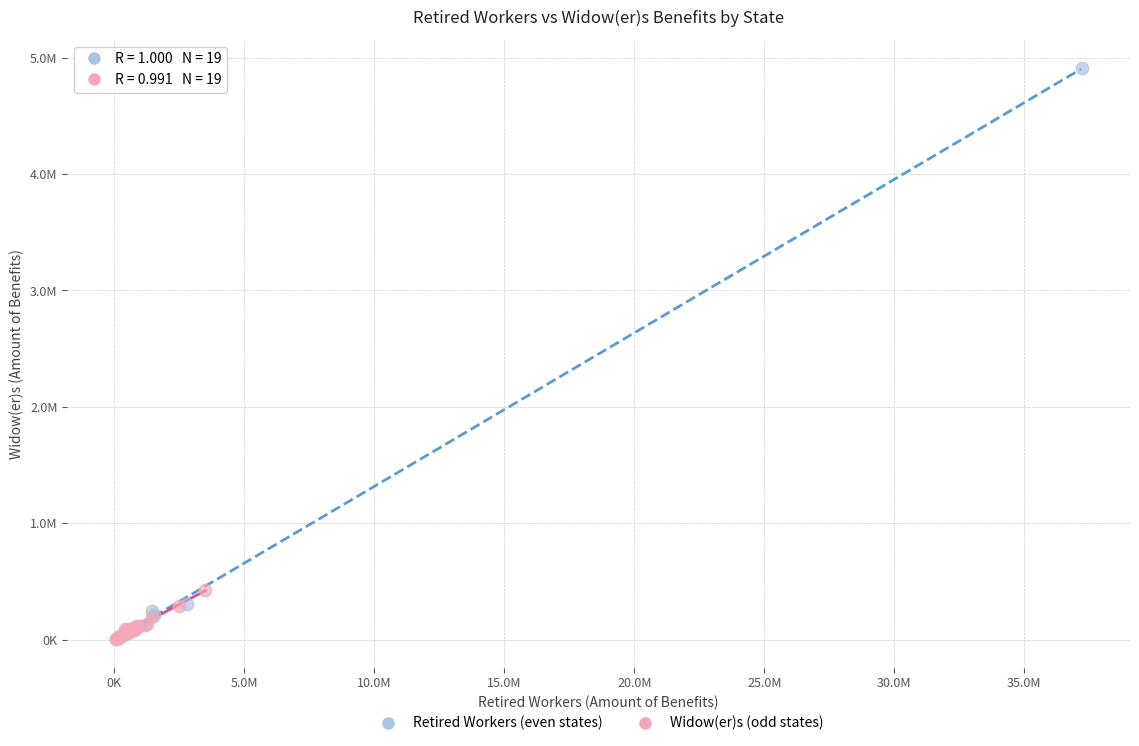

Which series reaches the maximum Y coordinate?

Retired Workers (even states)